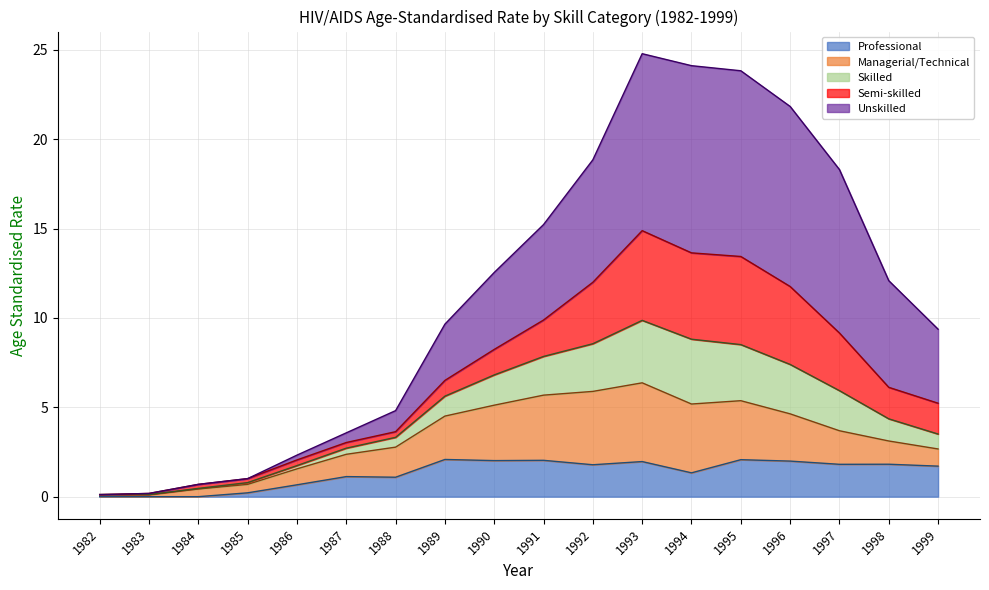

Where is Unskilled nearest to the value 12?

1998